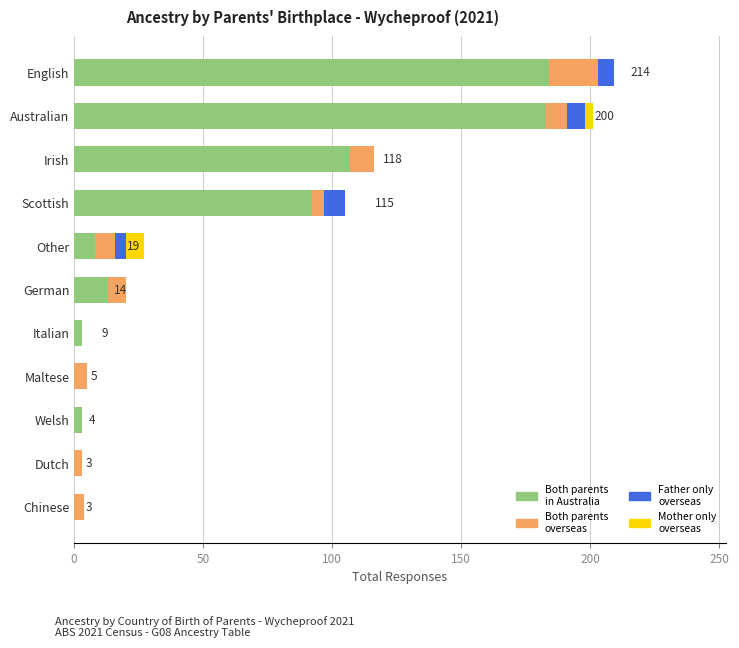

What is the total value across all series at German?

20